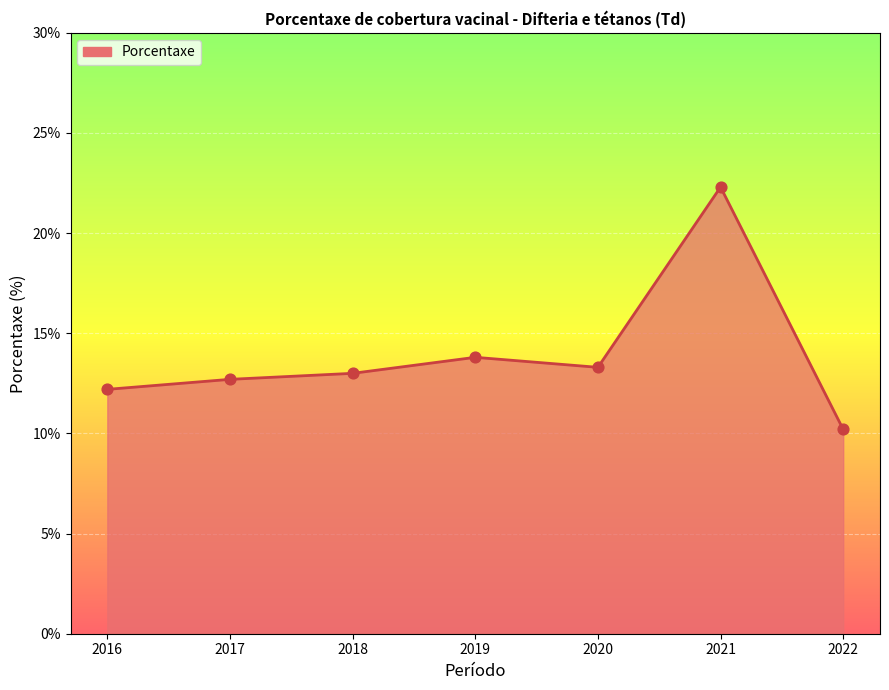

What is the change in value from 2016 to 2022?

-2.0